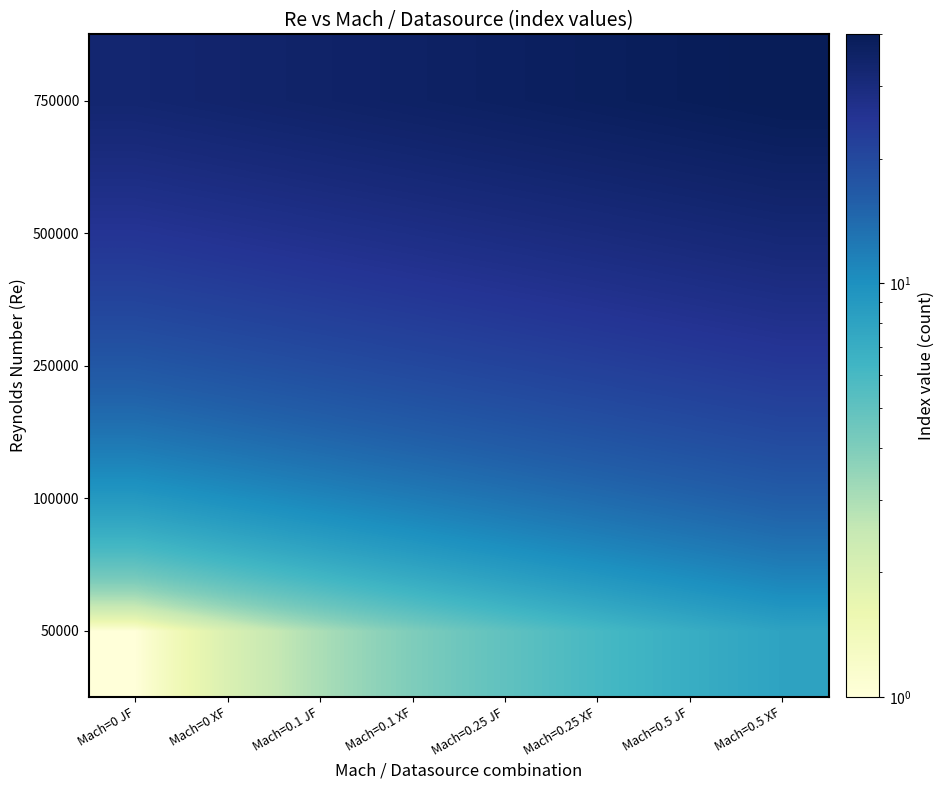

Reading left to right, list all the values displayed in this chart.

50000: Mach=0 JF=1	Mach=0 XF=2	Mach=0.1 JF=3	Mach=0.1 XF=4	Mach=0.25 JF=5	Mach=0.25 XF=6	Mach=0.5 JF=7	Mach=0.5 XF=8
100000: Mach=0 JF=9	Mach=0 XF=10	Mach=0.1 JF=11	Mach=0.1 XF=12	Mach=0.25 JF=13	Mach=0.25 XF=14	Mach=0.5 JF=15	Mach=0.5 XF=16
250000: Mach=0 JF=17	Mach=0 XF=18	Mach=0.1 JF=19	Mach=0.1 XF=20	Mach=0.25 JF=21	Mach=0.25 XF=22	Mach=0.5 JF=23	Mach=0.5 XF=24
500000: Mach=0 JF=25	Mach=0 XF=26	Mach=0.1 JF=27	Mach=0.1 XF=28	Mach=0.25 JF=29	Mach=0.25 XF=30	Mach=0.5 JF=31	Mach=0.5 XF=32
750000: Mach=0 JF=33	Mach=0 XF=34	Mach=0.1 JF=35	Mach=0.1 XF=36	Mach=0.25 JF=37	Mach=0.25 XF=38	Mach=0.5 JF=39	Mach=0.5 XF=40